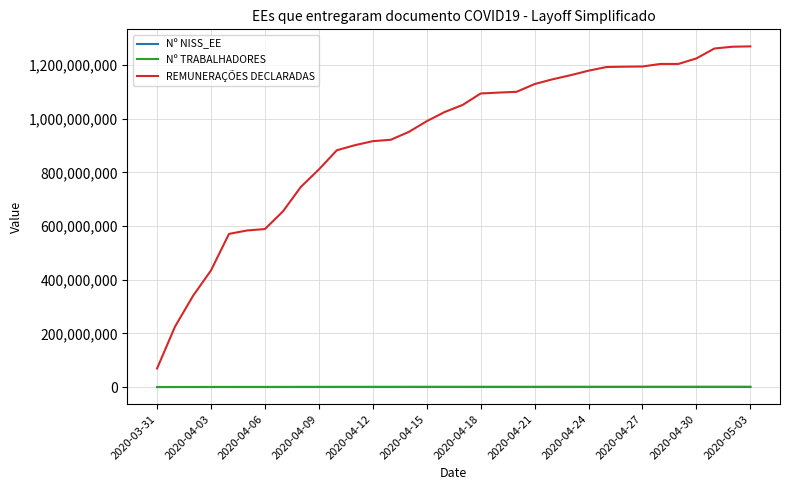

How many values in the Nº NISS_EE series are below 82230?

17